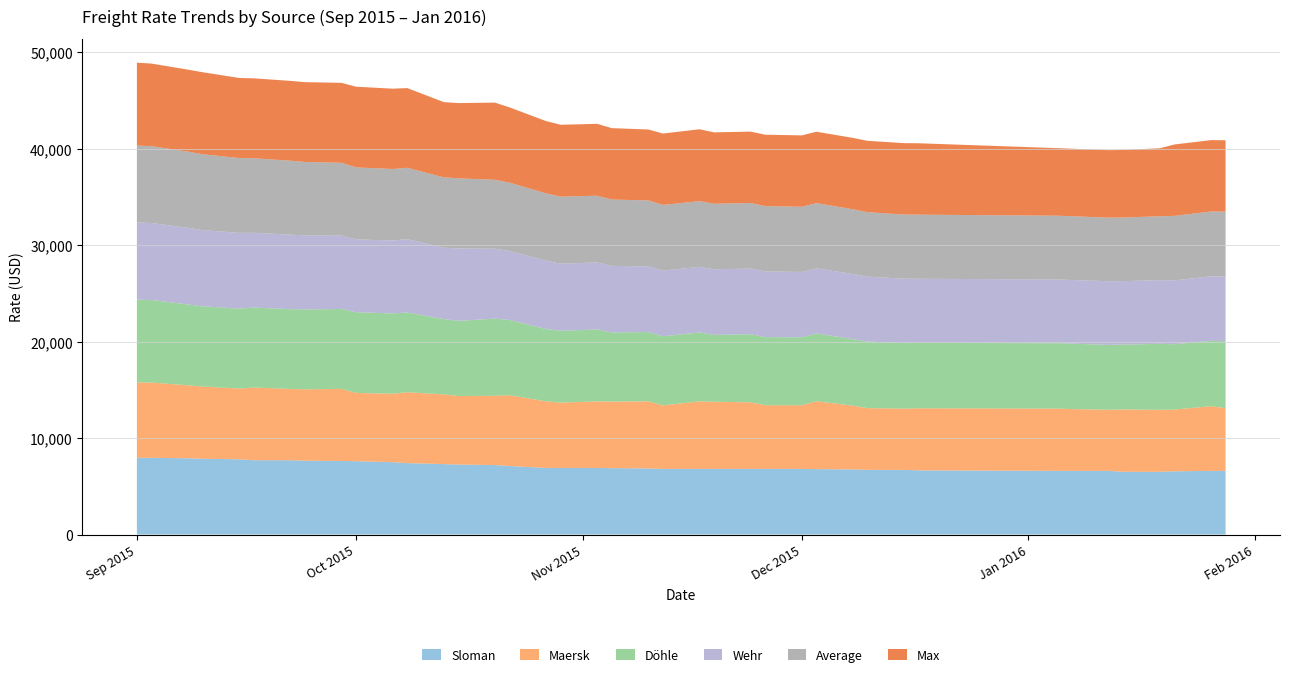

Reading left to right, what are all the values shown in this chart?

Average: 01.09.2015=7976	03.09.2015=7966	08.09.2015=7889	10.09.2015=7860	15.09.2015=7757	17.09.2015=7726	22.09.2015=7658	24.09.2015=7609	29.09.2015=7546	01.10.2015=7460	06.10.2015=7417	08.10.2015=7394	13.10.2015=7291	15.10.2015=7267	20.10.2015=7139	22.10.2015=7078	27.10.2015=6975	29.10.2015=6948	03.11.2015=6913	05.11.2015=6875	10.11.2015=6840	12.11.2015=6809	17.11.2015=6809	19.11.2015=6793	24.11.2015=6798	26.11.2015=6776	01.12.2015=6751	03.12.2015=6756	08.12.2015=6706	10.12.2015=6677	15.12.2015=6648	17.12.2015=6643	05.01.2016=6612	07.01.2016=6605	12.01.2016=6585	14.01.2016=6594	19.01.2016=6620	21.01.2016=6684	26.01.2016=6719	28.01.2016=6733
Maersk: 01.09.2015=7796	03.09.2015=7800	08.09.2015=7565	10.09.2015=7491	15.09.2015=7325	17.09.2015=7537	22.09.2015=7383	24.09.2015=7400	29.09.2015=7466	01.10.2015=7077	06.10.2015=7090	08.10.2015=7349	13.10.2015=7225	15.10.2015=7098	20.10.2015=7175	22.10.2015=7341	27.10.2015=6900	29.10.2015=6771	03.11.2015=6900	05.11.2015=6900	10.11.2015=6954	12.11.2015=6581	17.11.2015=7000	19.11.2015=6962	24.11.2015=6900	26.11.2015=6600	01.12.2015=6600	03.12.2015=7040	08.12.2015=6600	10.12.2015=6400	15.12.2015=6350	17.12.2015=6437	05.01.2016=6450	07.01.2016=6400	12.01.2016=6333	14.01.2016=6466	19.01.2016=6425	21.01.2016=6400	26.01.2016=6700	28.01.2016=6500
Döhle: 01.09.2015=8590	03.09.2015=8558	08.09.2015=8375	10.09.2015=8310	15.09.2015=8286	17.09.2015=8283	22.09.2015=8275	24.09.2015=8275	29.09.2015=8288	01.10.2015=8363	06.10.2015=8325	08.10.2015=8263	13.10.2015=7800	15.10.2015=7800	20.10.2015=8000	22.10.2015=7800	27.10.2015=7500	29.10.2015=7450	03.11.2015=7450	05.11.2015=7167	10.11.2015=7183	12.11.2015=7170	17.11.2015=7142	19.11.2015=6925	24.11.2015=7060	26.11.2015=7060	01.12.2015=7040	03.12.2015=7025	08.12.2015=6900	10.12.2015=6900	15.12.2015=6790	17.12.2015=6770	05.01.2016=6780	07.01.2016=6780	12.01.2016=6720	14.01.2016=6720	19.01.2016=6838	21.01.2016=6770	26.01.2016=6783	28.01.2016=6930
Wehr: 01.09.2015=8000	03.09.2015=7975	08.09.2015=7950	10.09.2015=7900	15.09.2015=7850	17.09.2015=7750	22.09.2015=7725	24.09.2015=7675	29.09.2015=7600	01.10.2015=7550	06.10.2015=7550	08.10.2015=7600	13.10.2015=7400	15.10.2015=7500	20.10.2015=7250	22.10.2015=7150	27.10.2015=7075	29.10.2015=6950	03.11.2015=6950	05.11.2015=6900	10.11.2015=6800	12.11.2015=6800	17.11.2015=6800	19.11.2015=6800	24.11.2015=6800	26.11.2015=6800	01.12.2015=6775	03.12.2015=6750	08.12.2015=6750	10.12.2015=6725	15.12.2015=6675	17.12.2015=6650	05.01.2016=6600	07.01.2016=6600	12.01.2016=6600	14.01.2016=6575	19.01.2016=6600	21.01.2016=6620	26.01.2016=6675	28.01.2016=6700
Max: 01.09.2015=8590	03.09.2015=8558	08.09.2015=8500	10.09.2015=8500	15.09.2015=8300	17.09.2015=8283	22.09.2015=8275	24.09.2015=8275	29.09.2015=8288	01.10.2015=8363	06.10.2015=8325	08.10.2015=8263	13.10.2015=7800	15.10.2015=7800	20.10.2015=8000	22.10.2015=7800	27.10.2015=7500	29.10.2015=7450	03.11.2015=7450	05.11.2015=7400	10.11.2015=7350	12.11.2015=7400	17.11.2015=7450	19.11.2015=7400	24.11.2015=7400	26.11.2015=7400	01.12.2015=7400	03.12.2015=7400	08.12.2015=7400	10.12.2015=7400	15.12.2015=7400	17.12.2015=7400	05.01.2016=7000	07.01.2016=7000	12.01.2016=7000	14.01.2016=7000	19.01.2016=7050	21.01.2016=7400	26.01.2016=7400	28.01.2016=7400
Sloman: 01.09.2015=7950	03.09.2015=7950	08.09.2015=7900	10.09.2015=7850	15.09.2015=7800	17.09.2015=7700	22.09.2015=7700	24.09.2015=7650	29.09.2015=7625	01.10.2015=7600	06.10.2015=7500	08.10.2015=7400	13.10.2015=7300	15.10.2015=7250	20.10.2015=7200	22.10.2015=7100	27.10.2015=6900	29.10.2015=6900	03.11.2015=6900	05.11.2015=6875	10.11.2015=6850	12.11.2015=6800	17.11.2015=6800	19.11.2015=6800	24.11.2015=6800	26.11.2015=6800	01.12.2015=6800	03.12.2015=6775	08.12.2015=6750	10.12.2015=6700	15.12.2015=6700	17.12.2015=6650	05.01.2016=6600	07.01.2016=6600	12.01.2016=6600	14.01.2016=6500	19.01.2016=6500	21.01.2016=6550	26.01.2016=6600	28.01.2016=6600